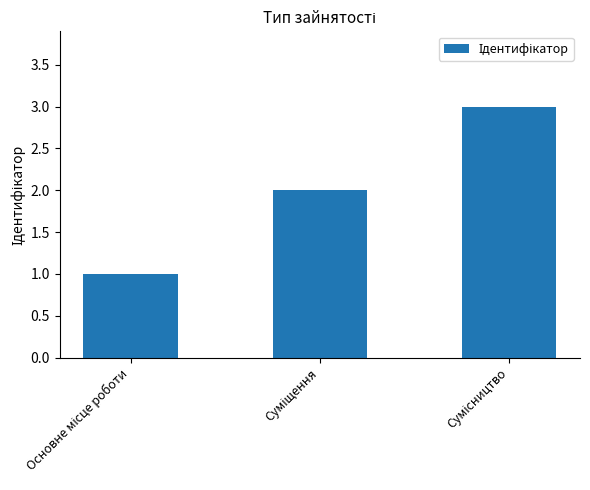

What is the sum of all values?

6